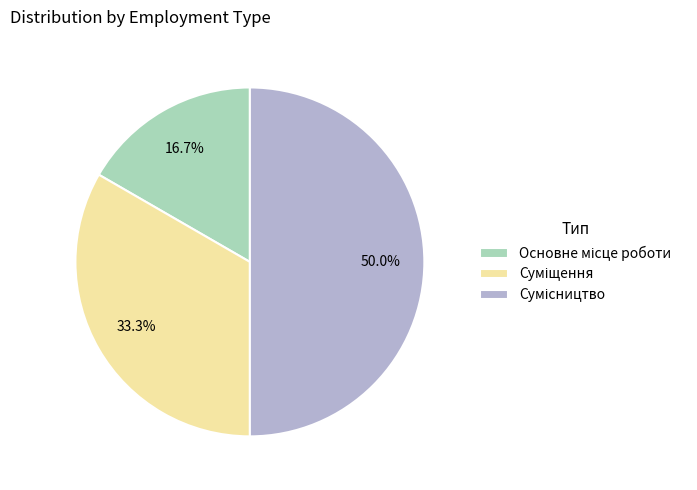

Rank the categories by value from lowest to highest.

Основне місце роботи, Суміщення, Сумісництво